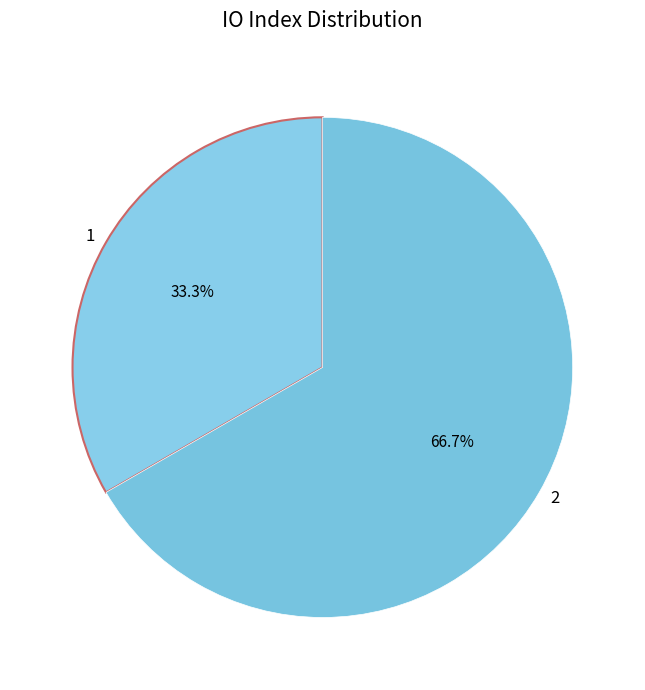

Is the sum of 1 and 2 greater than half?

Yes